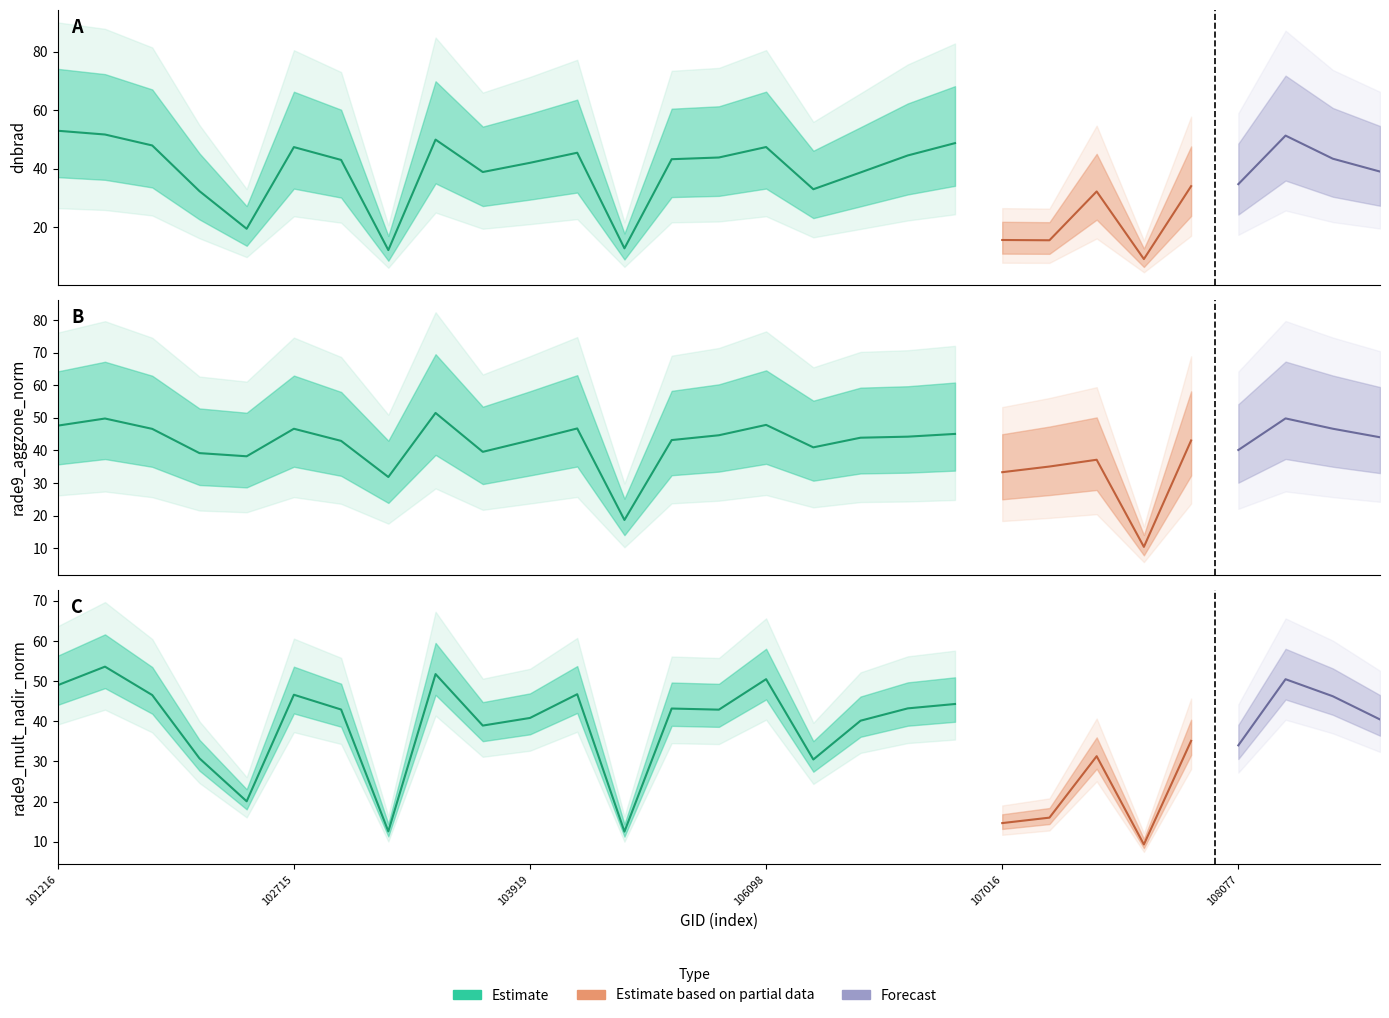

Does the chart have visible grid lines?

No